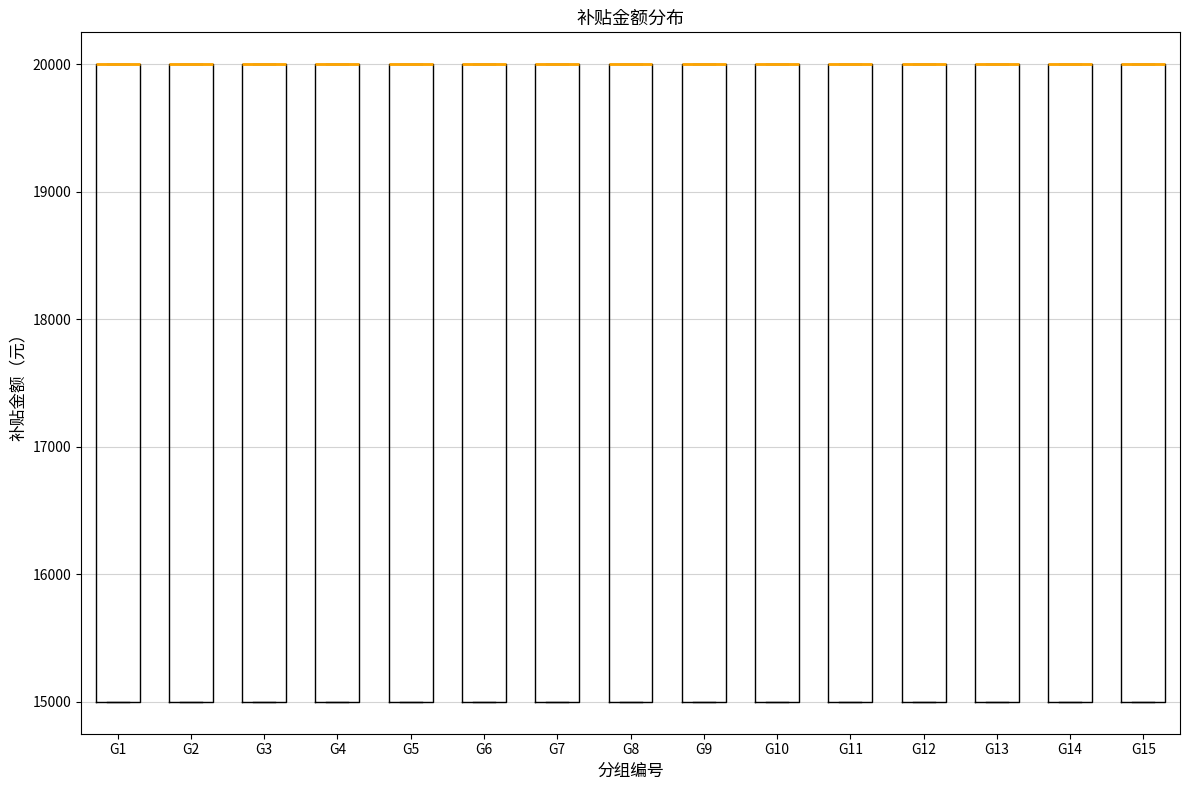

Where is the upper edge of the box for G3 on the y-axis? The values are not printed on the chart, so give them approximately, as read against the axis.

20000